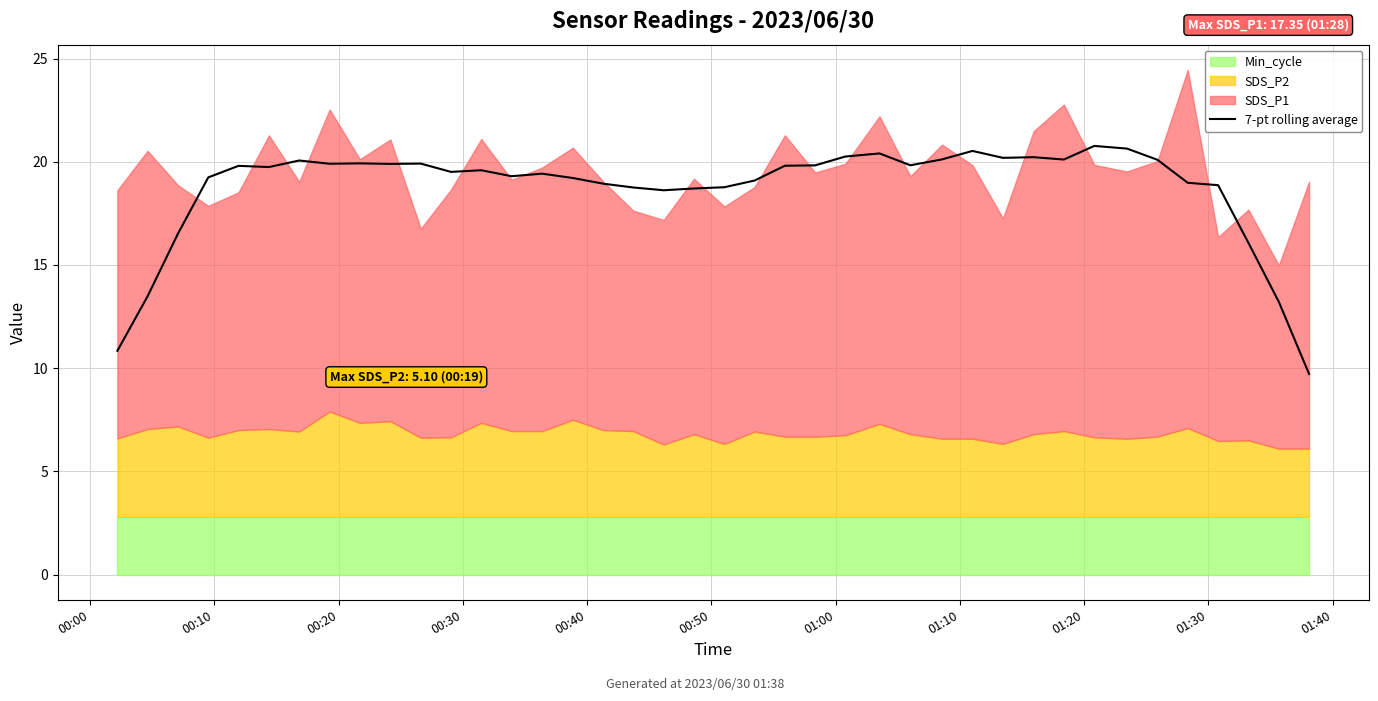

How many values are below 19?

13